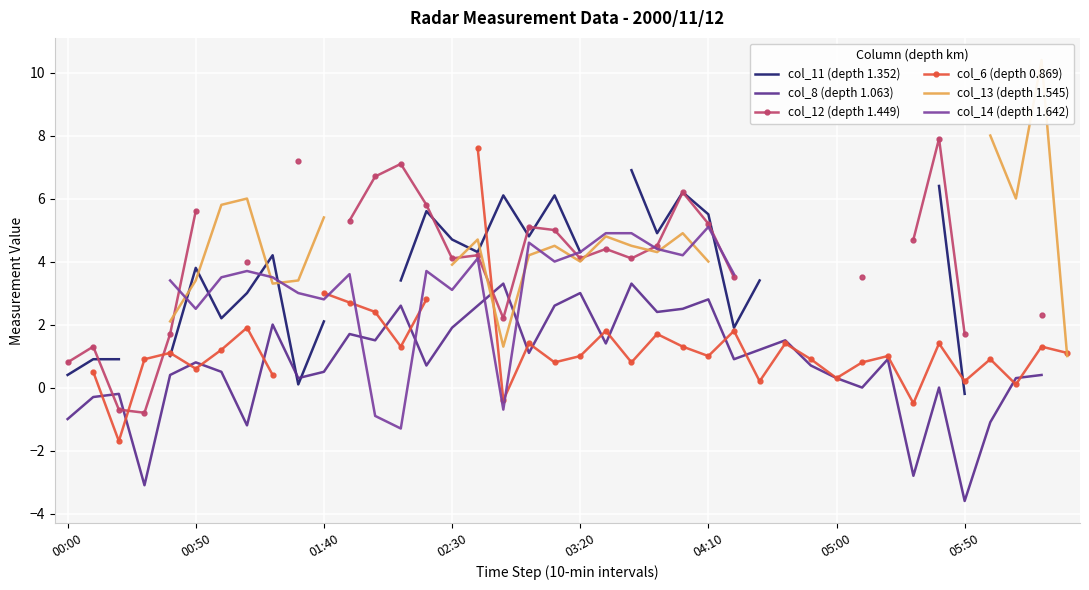

How many times do col_11 (depth 1.352) and col_6 (depth 0.869) cross each other?

3